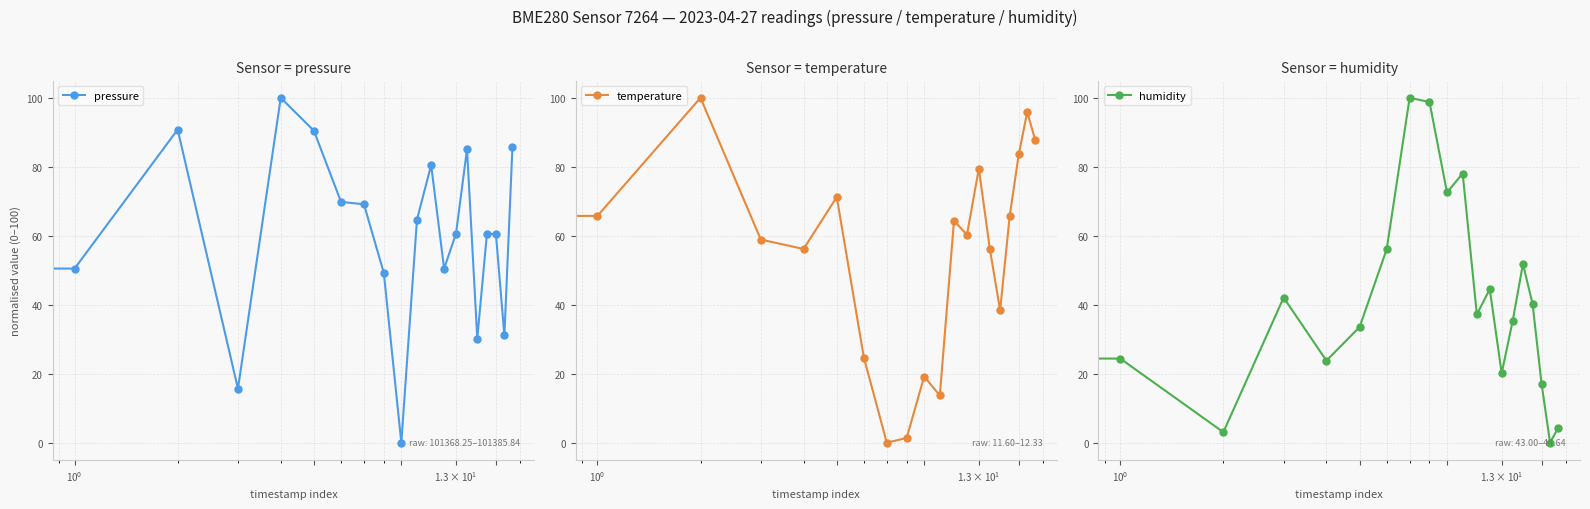

At which label is humidity closest to 50?

15